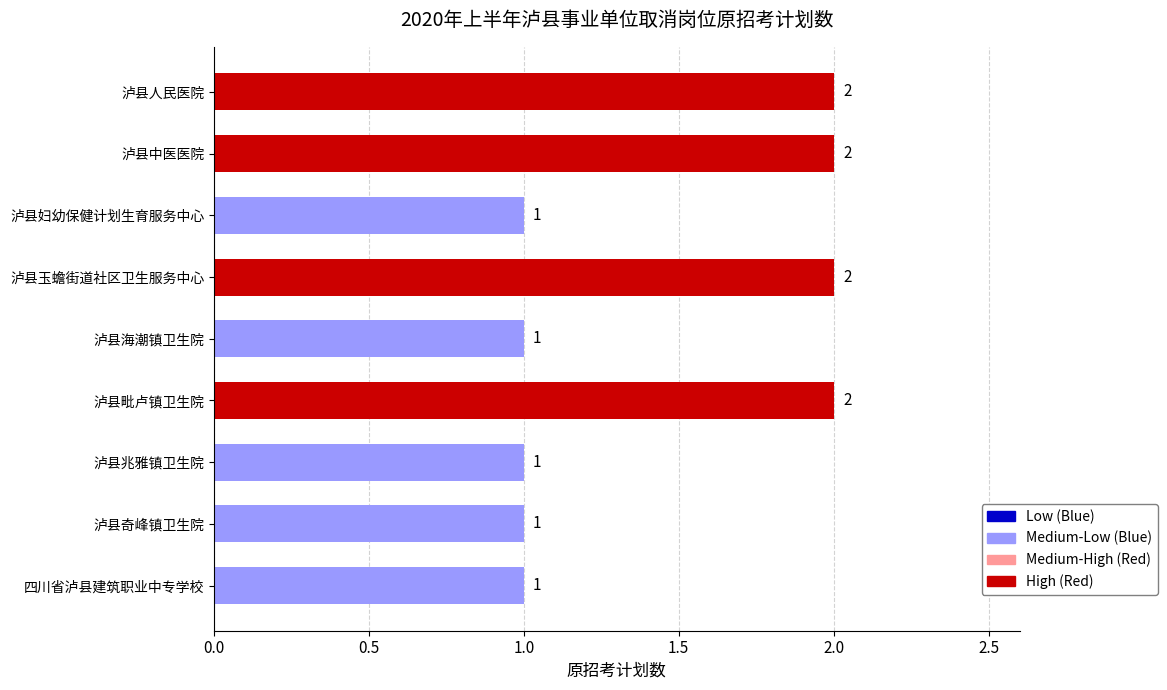

What is the difference between the second highest and second lowest values?

1